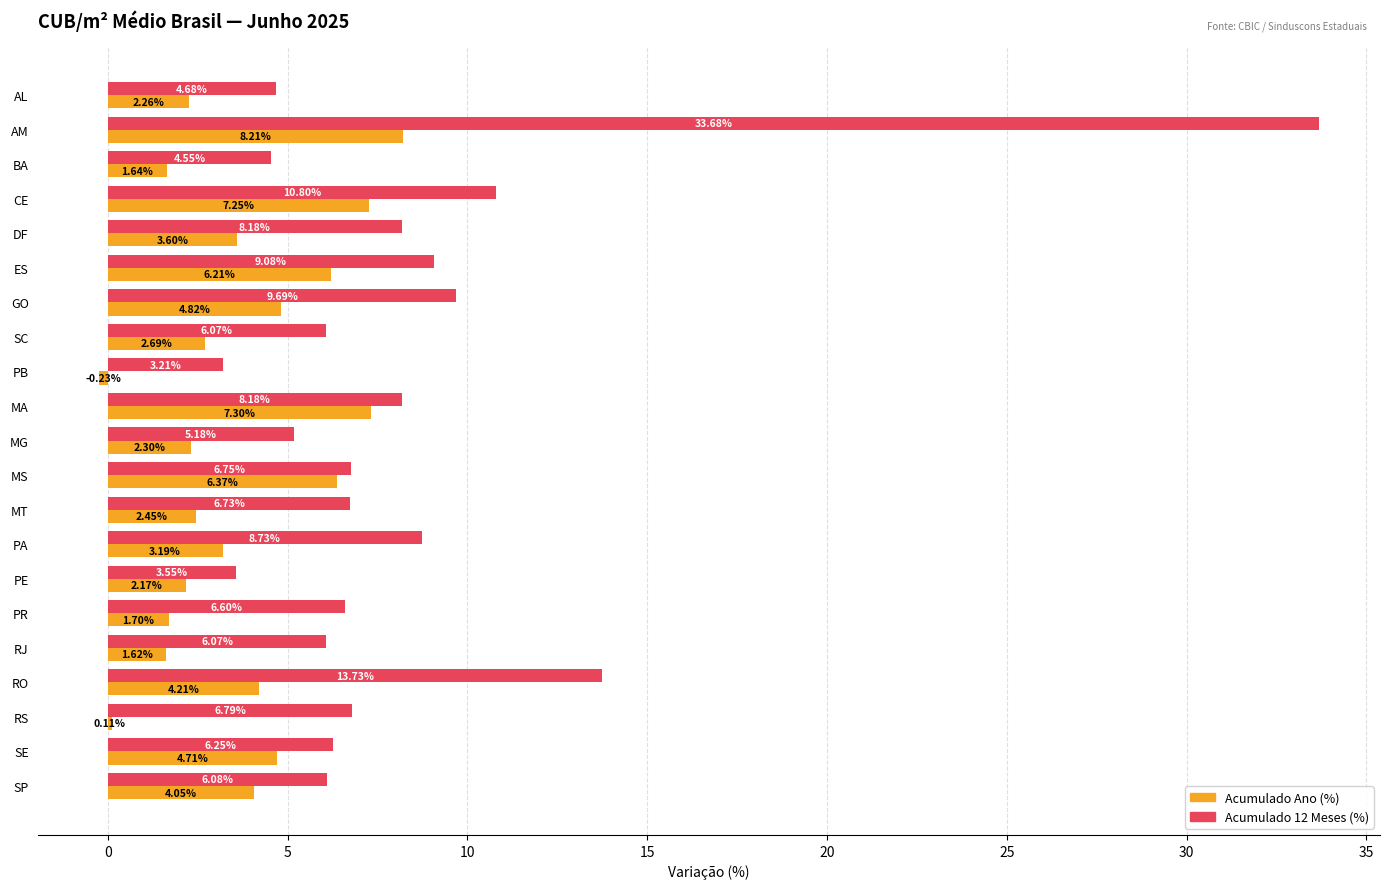

What is the sum of all Acumulado 12 Meses (%) values?

174.6